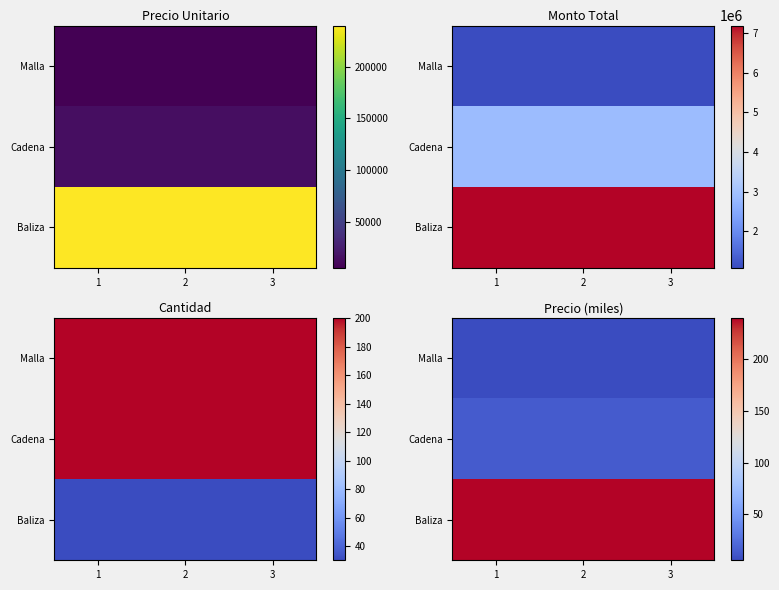

How many categories are shown in the chart?

3